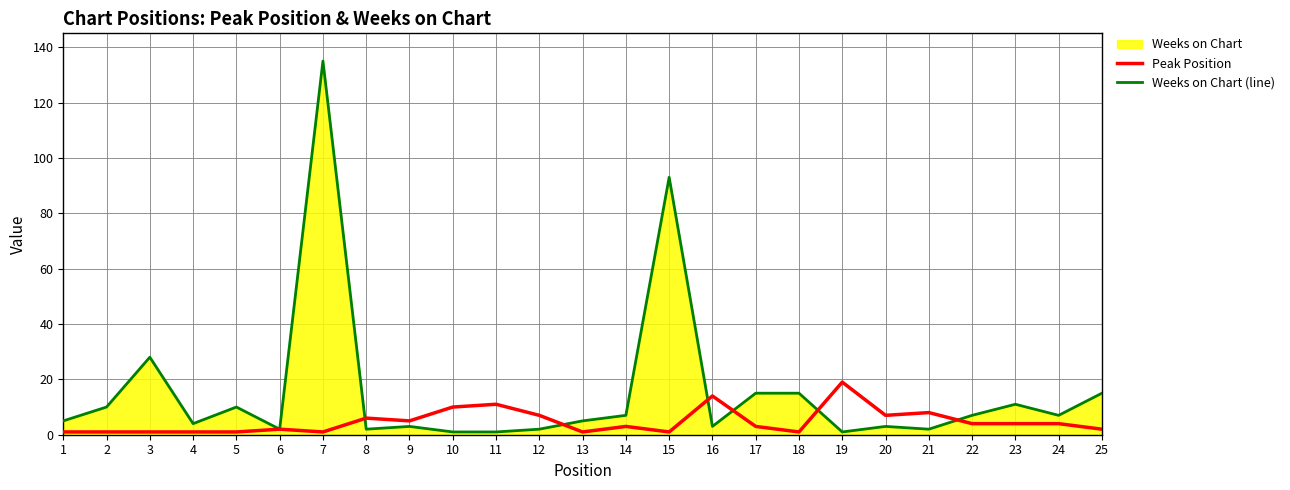

What is the average value of the Weeks on Chart (line) series?

15